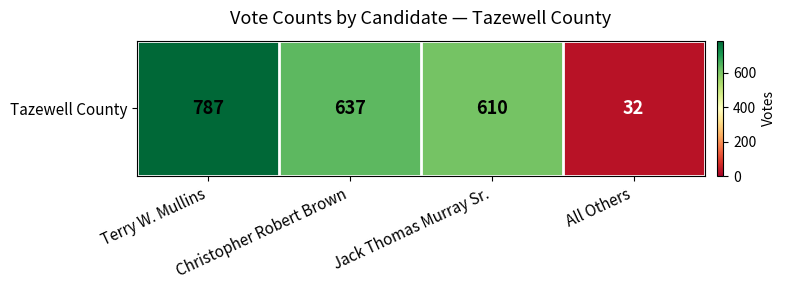

Reading right to left, list all the values displayed in this chart.

All Others=32	Jack Thomas Murray Sr.=610	Christopher Robert Brown=637	Terry W. Mullins=787